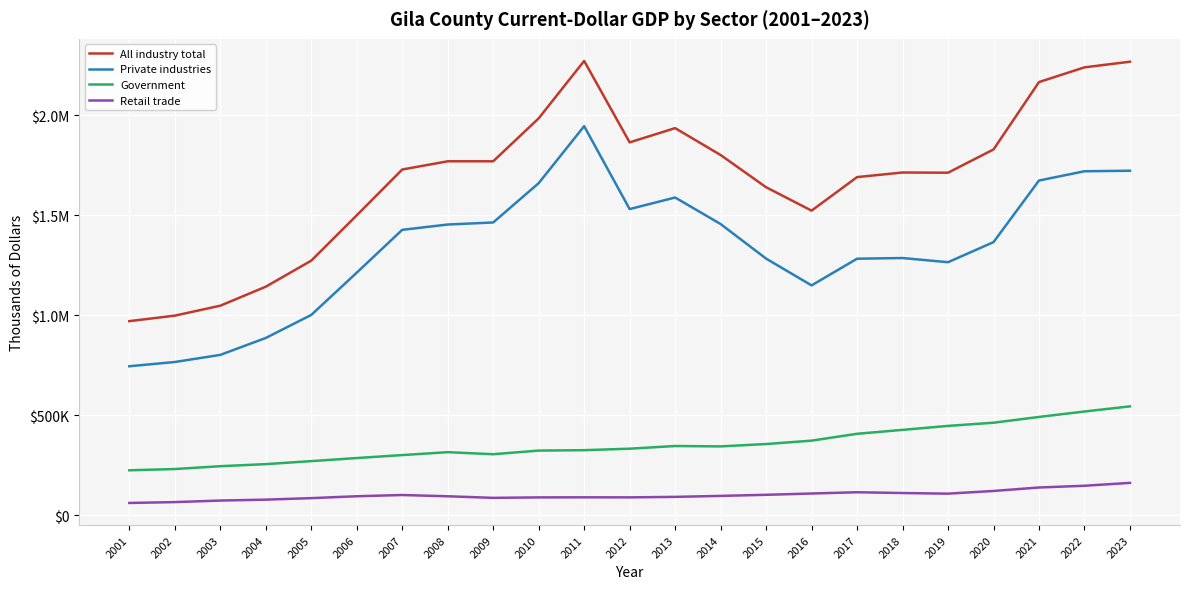

The value of Private industries at 2014 is 1456008. True or false?

True